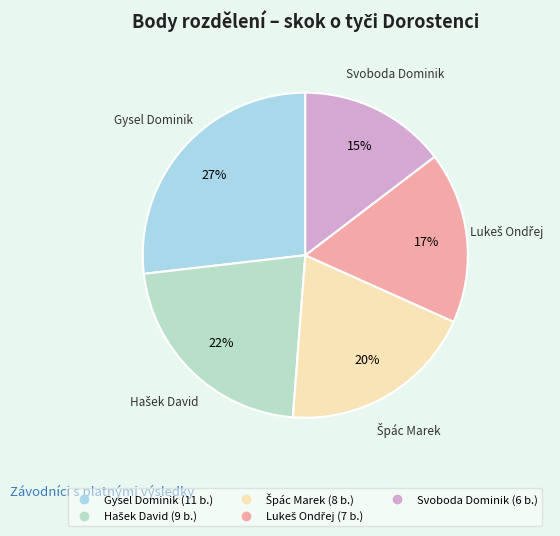

Which slice is the largest?

Gysel Dominik